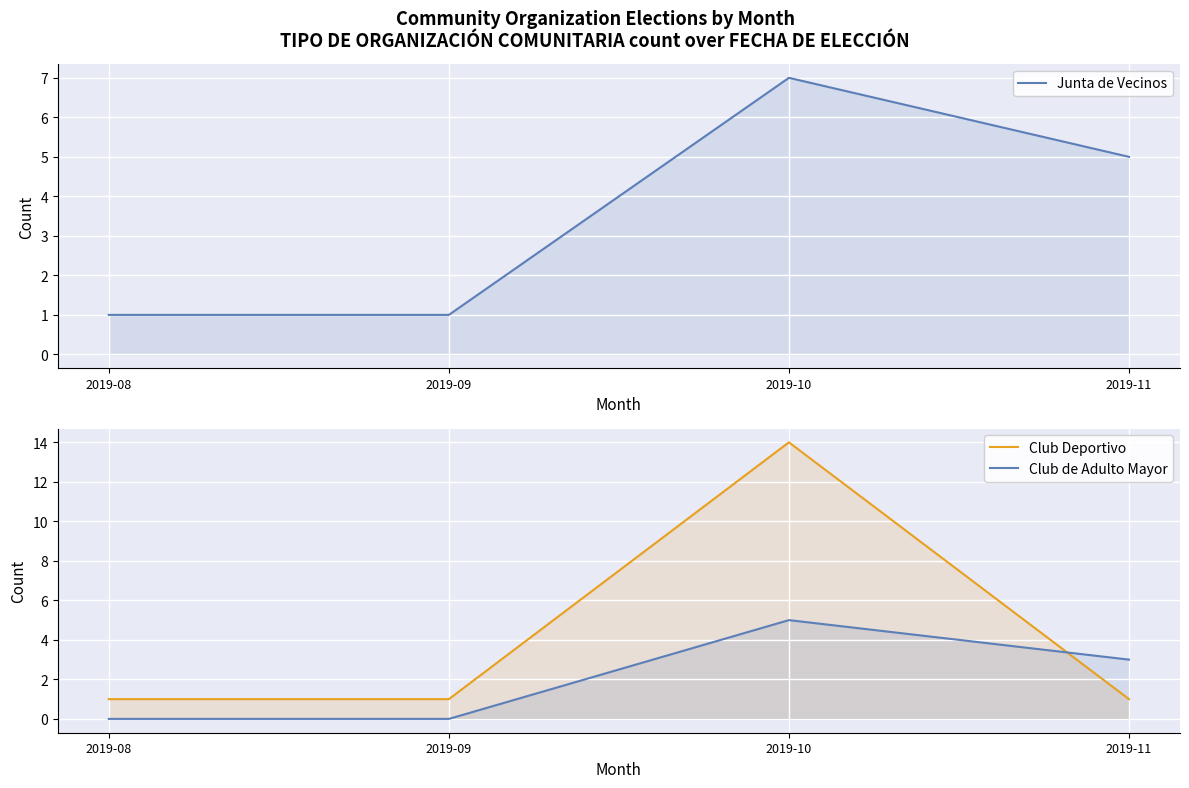

How many intersections are there between Club de Adulto Mayor and Club Deportivo?

1